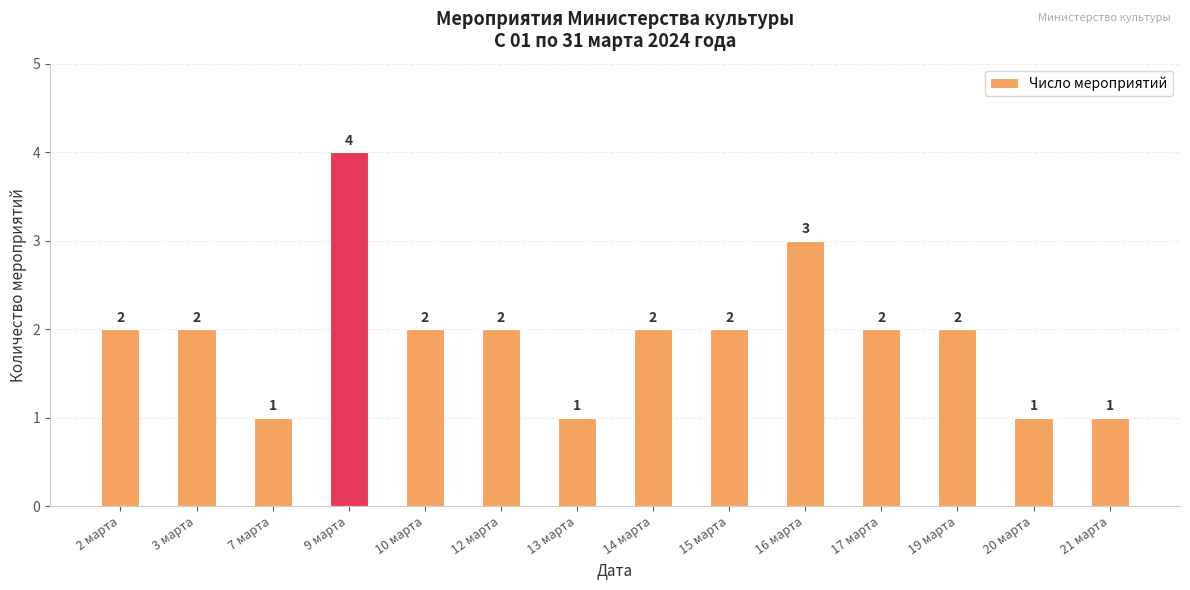

The chart shows a value of 1 at 13 марта. True or false?

True